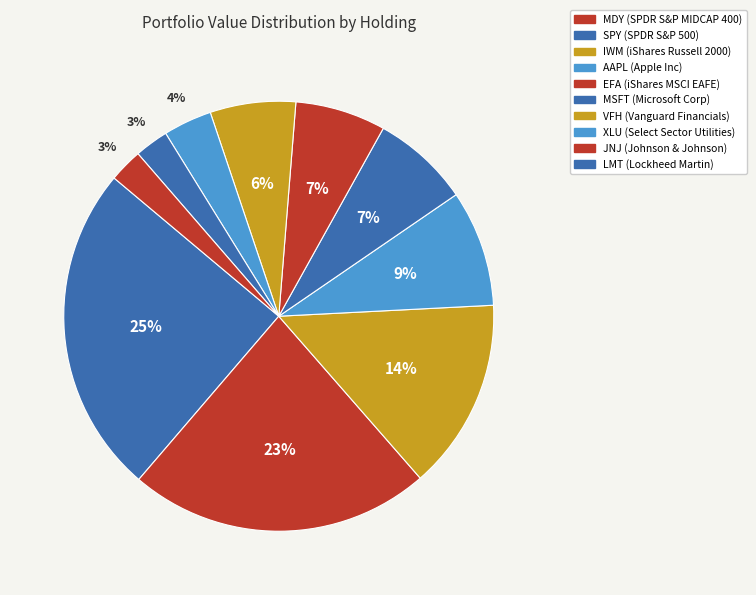

Count the number of slices in the pie.

10